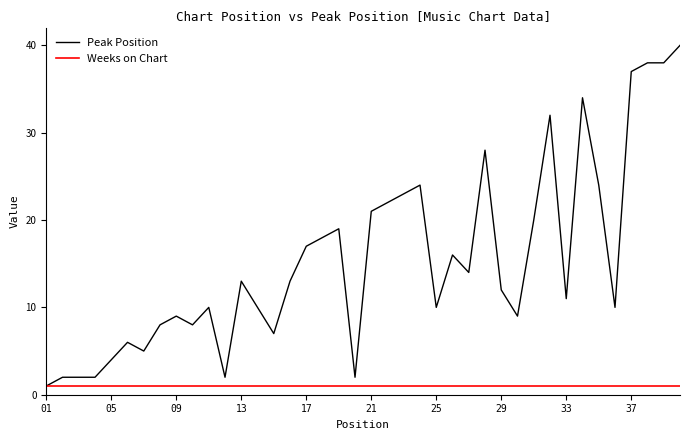

List the series in order of their peak value, highest first.

Peak Position, Weeks on Chart